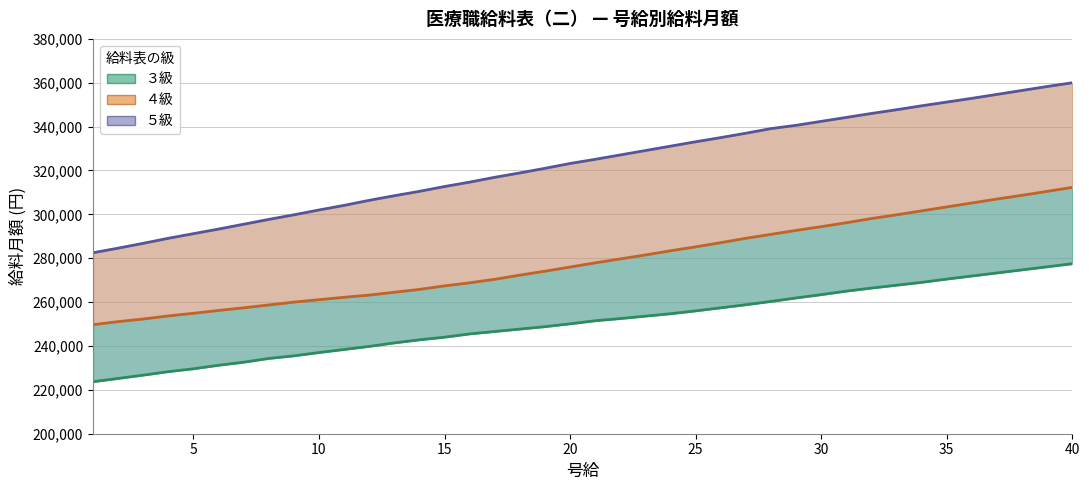

At how many categories does at least one series exceed 304698?

29